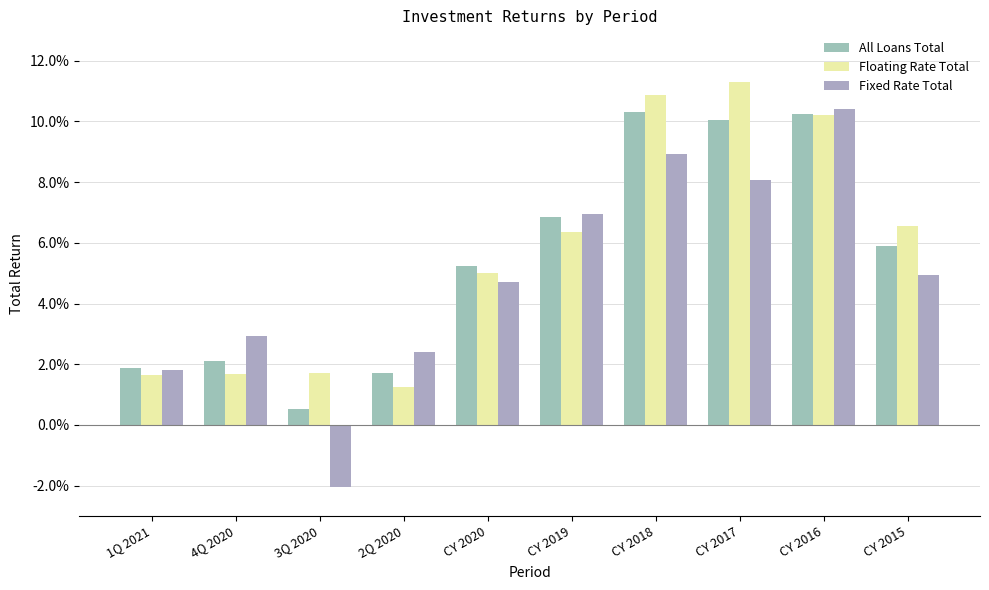

What is the label of the 7th bar from the right?

2Q 2020